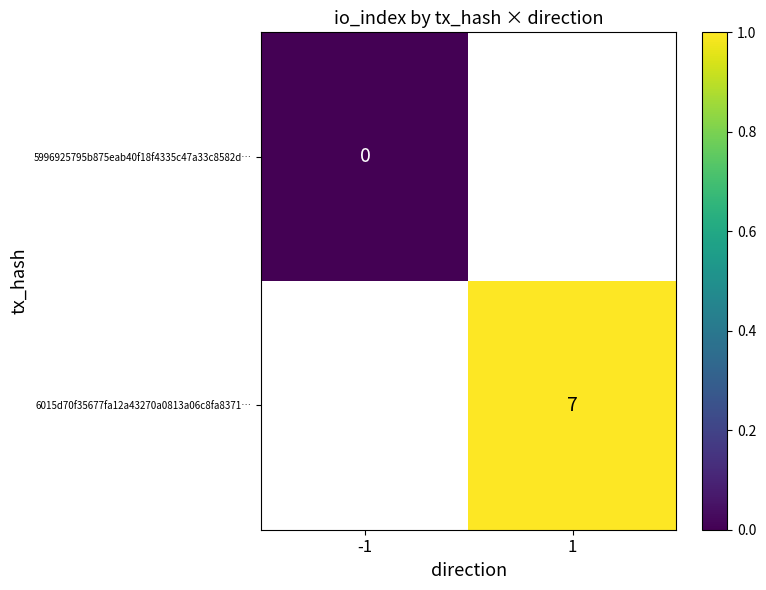

Is it true that 6015d70f35677fa12a43270a0813a06c8fa8371… equals 7 at 1?

True